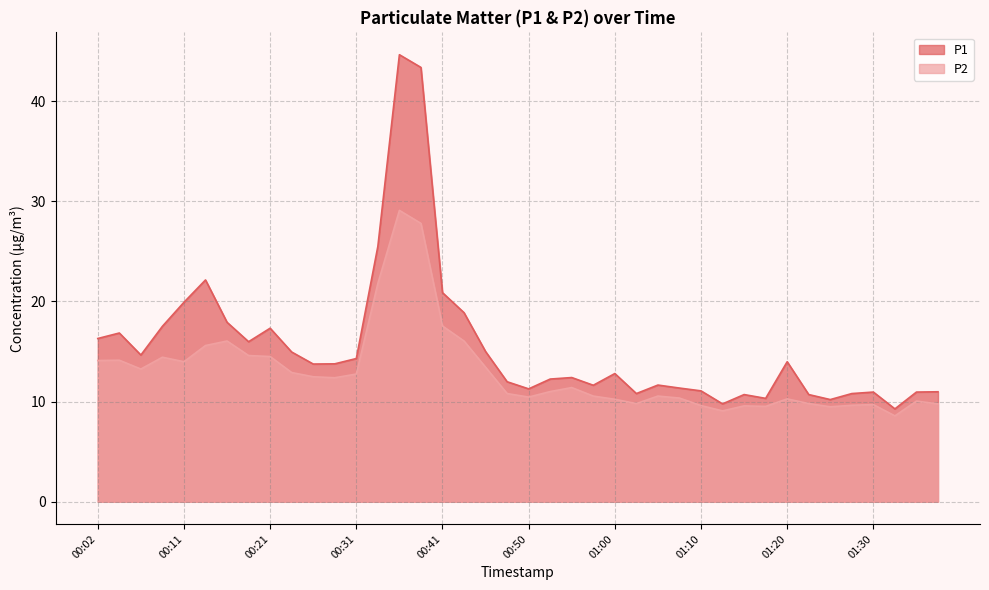

At which category does P1 reach its first local peak?

00:04